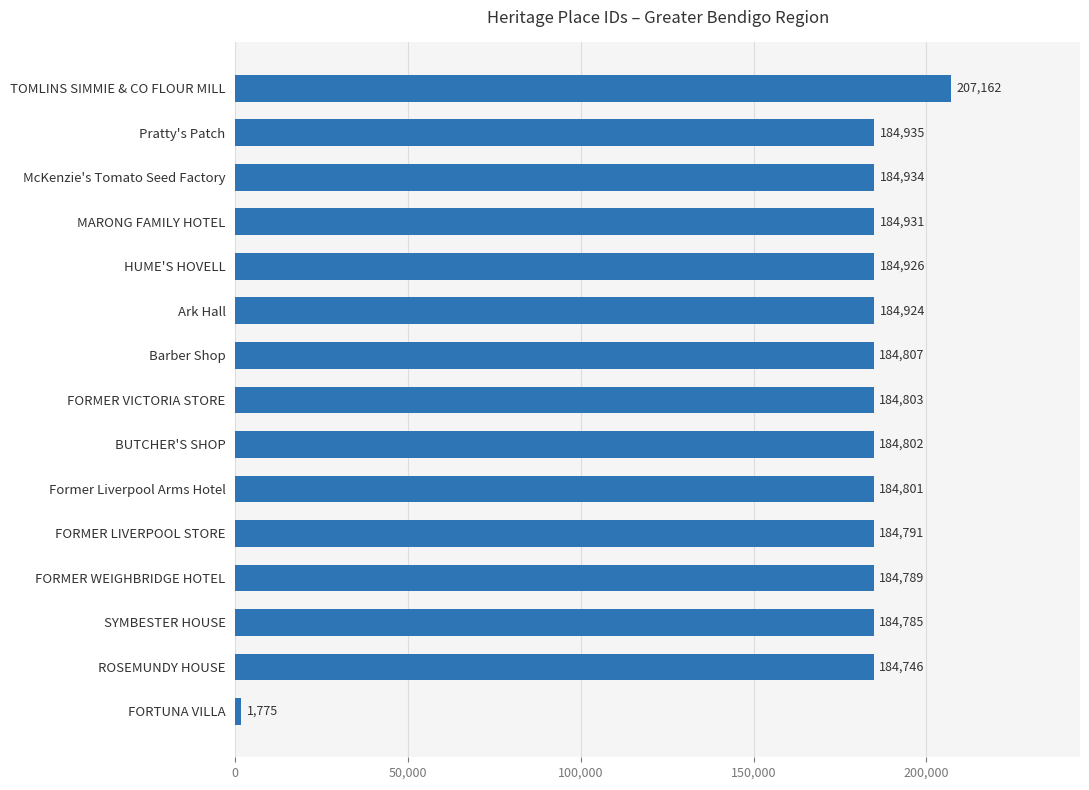

Does the chart contain stacked bars?

No